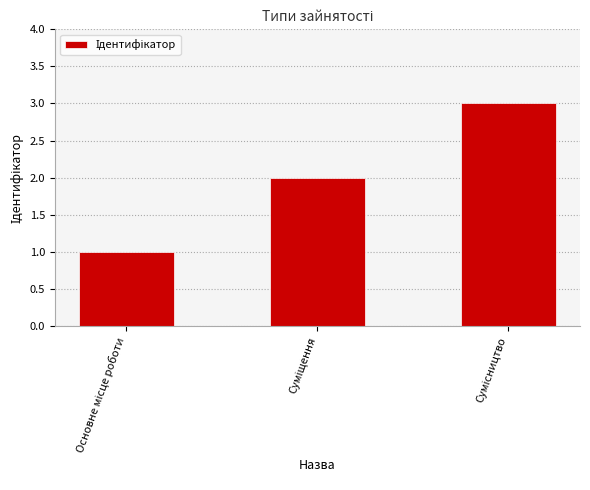

What is the sum of all values?

6